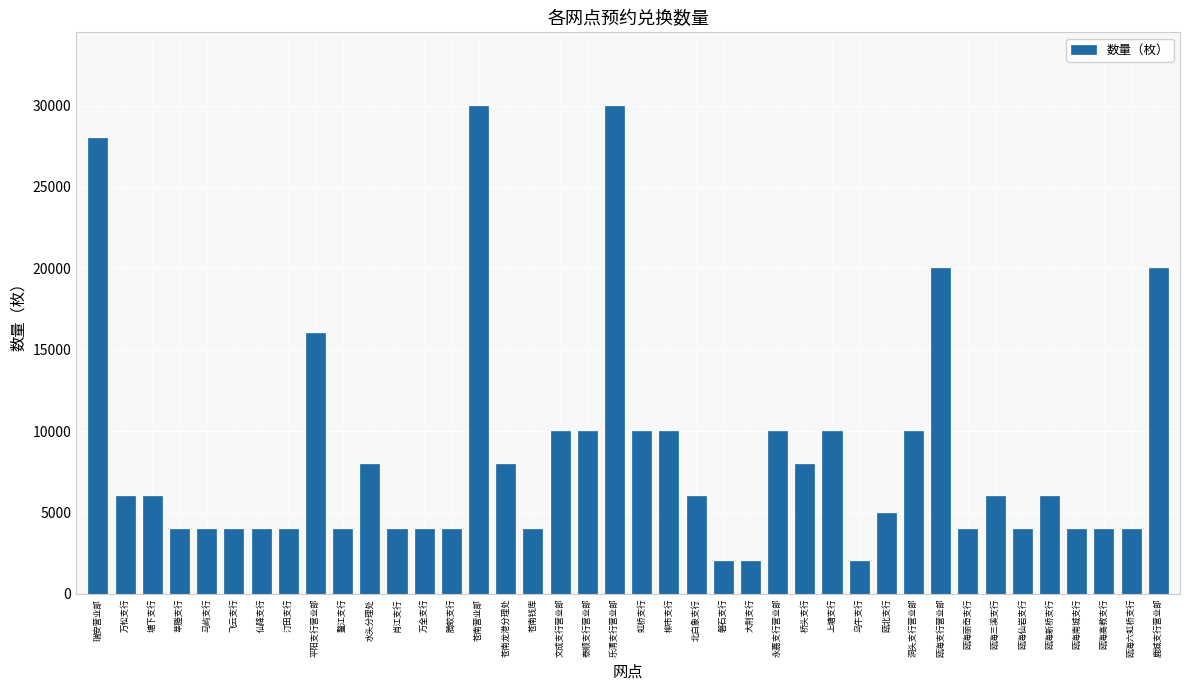

What is the difference between the values at 汀田支行 and 柳市支行?

6000